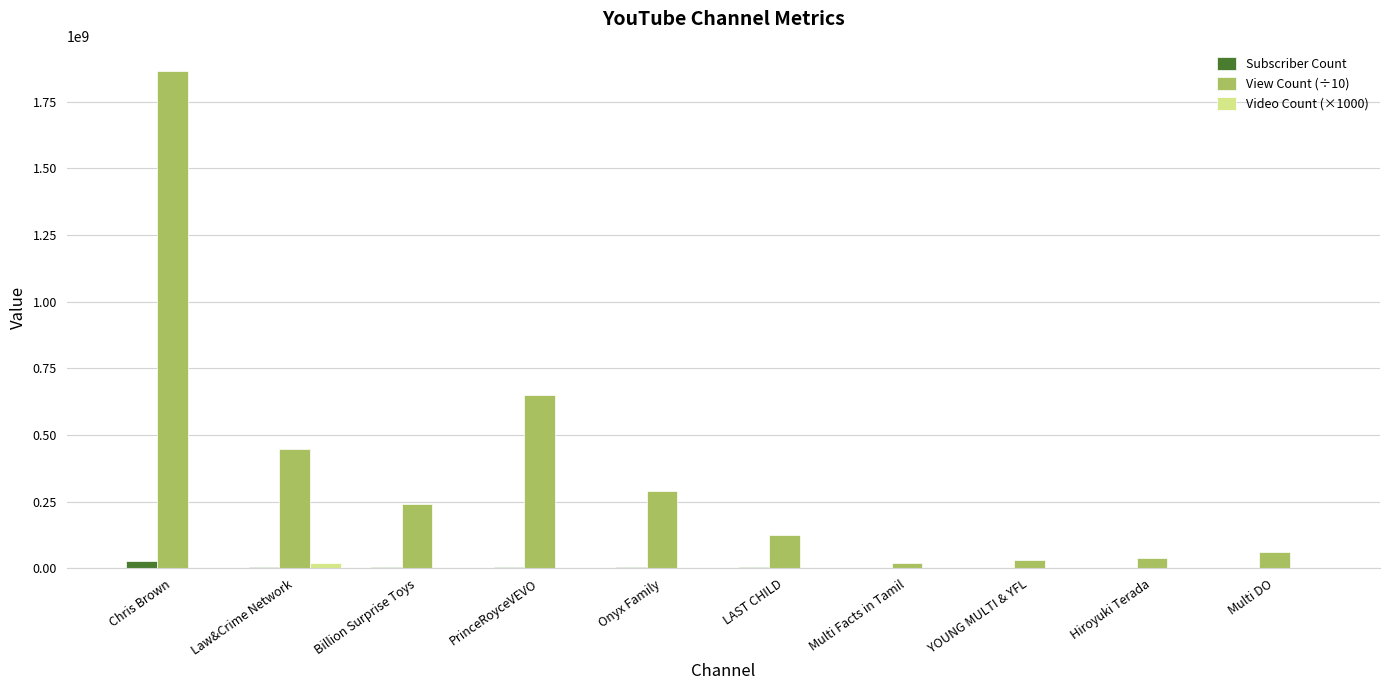

What is the sum of the Subscriber Count values at YOUNG MULTI & YFL and Hiroyuki Terada?

4240000.0